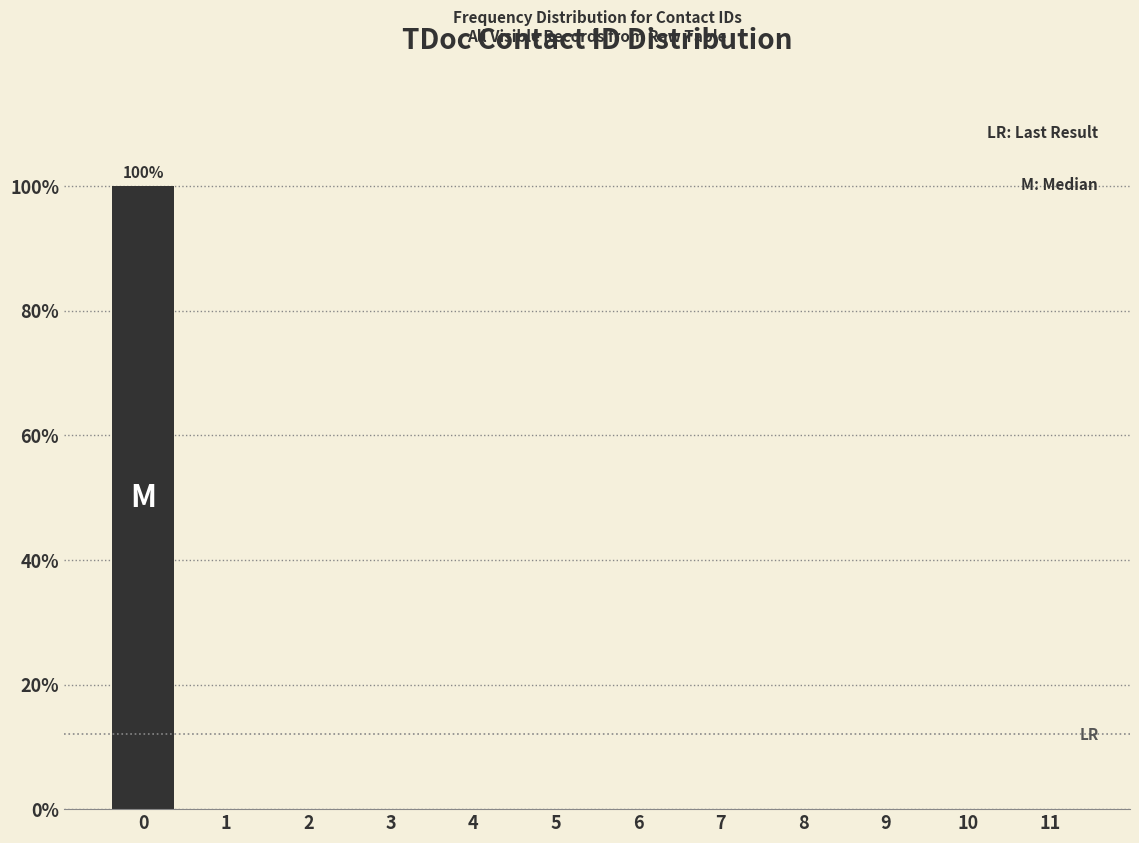

Reading left to right, transcribe all the data shown in this chart.

0=100	1=0	2=0	3=0	4=0	5=0	6=0	7=0	8=0	9=0	10=0	11=0